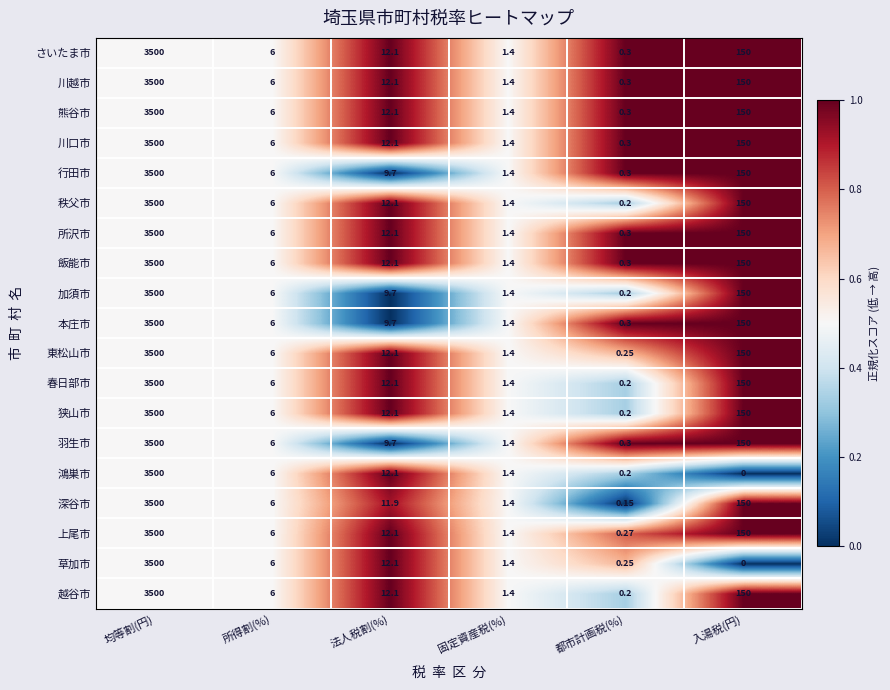

Is the value of 深谷市 at 都市計画税(%) greater than the value of 所沢市 at 固定資産税(%)?

No